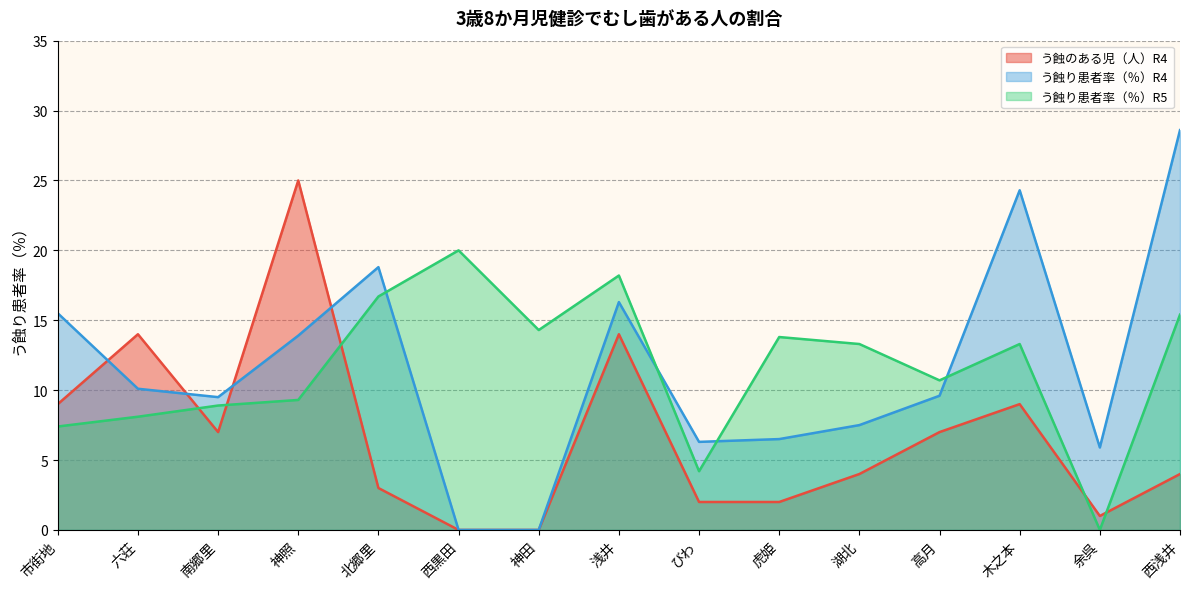

Where is the first local minimum for う蝕り患者率（％）R4?

南郷里